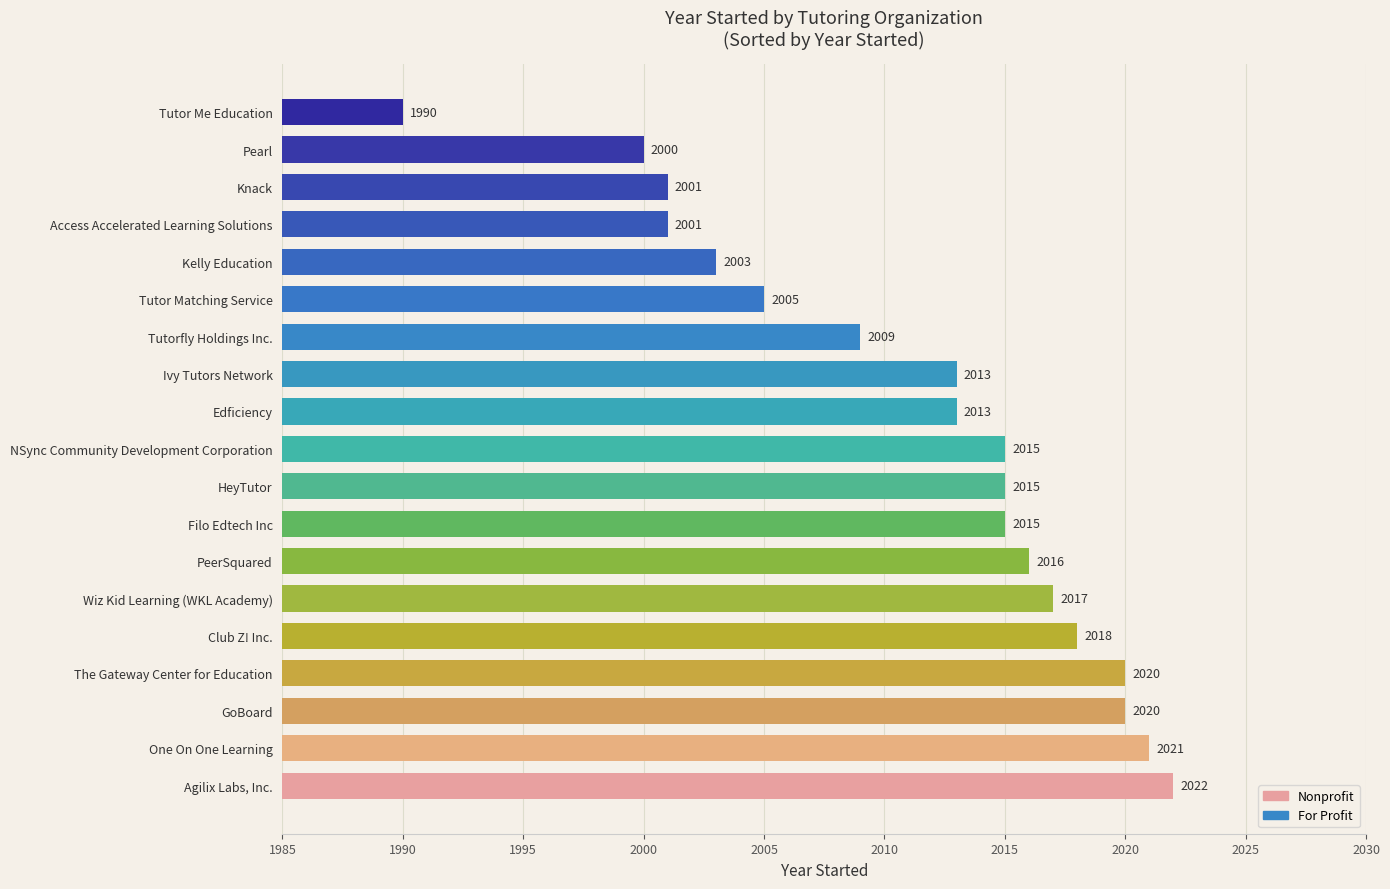

What is the change in value from GoBoard to Edficiency?

-7